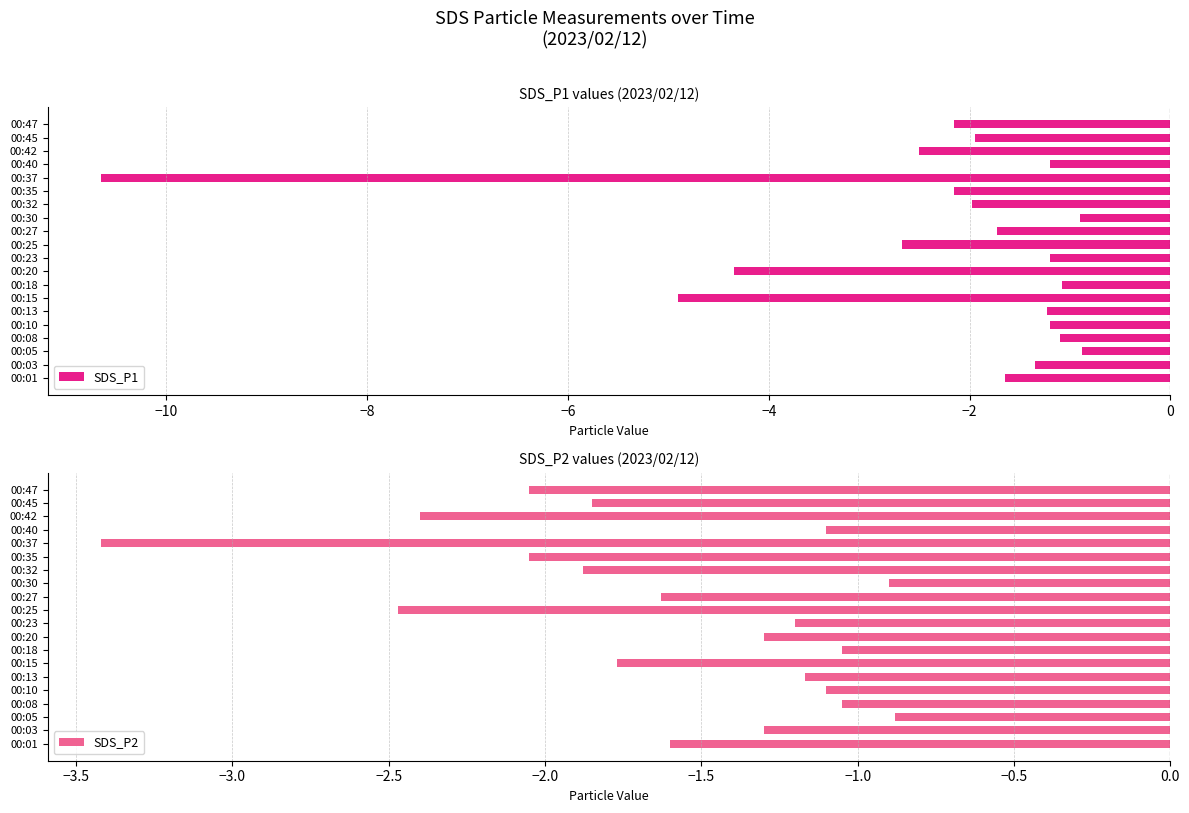

Is it true that SDS_P1 equals -1.7 at 00:42?

False